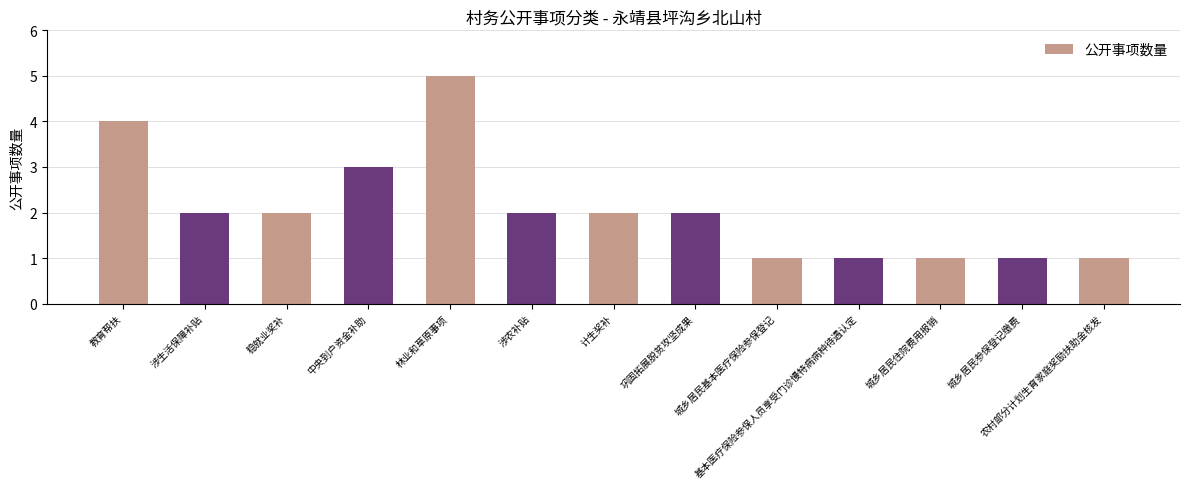

Reading left to right, transcribe all the data shown in this chart.

4	2	2	3	5	2	2	2	1	1	1	1	1